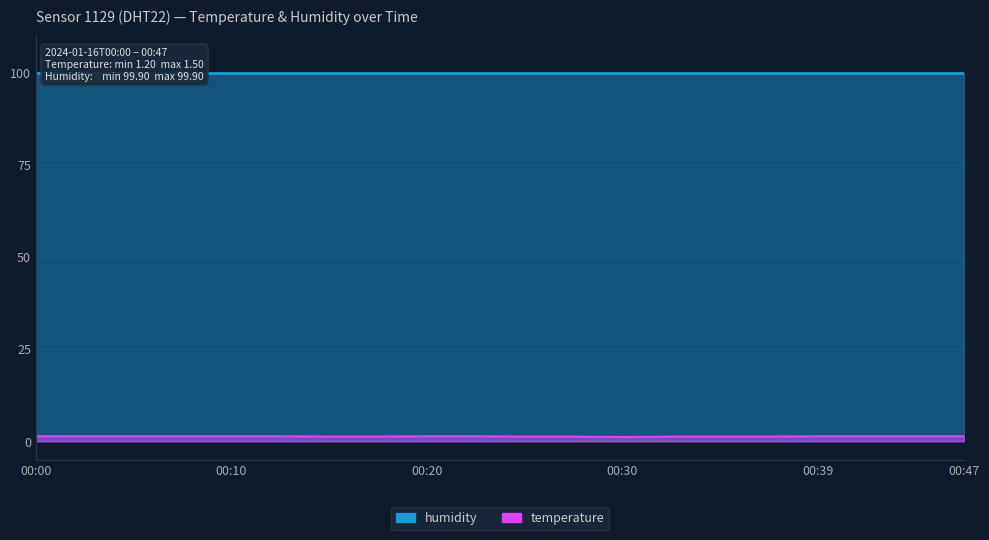

What is the change in value from 00:10 to 00:17?

-0.1